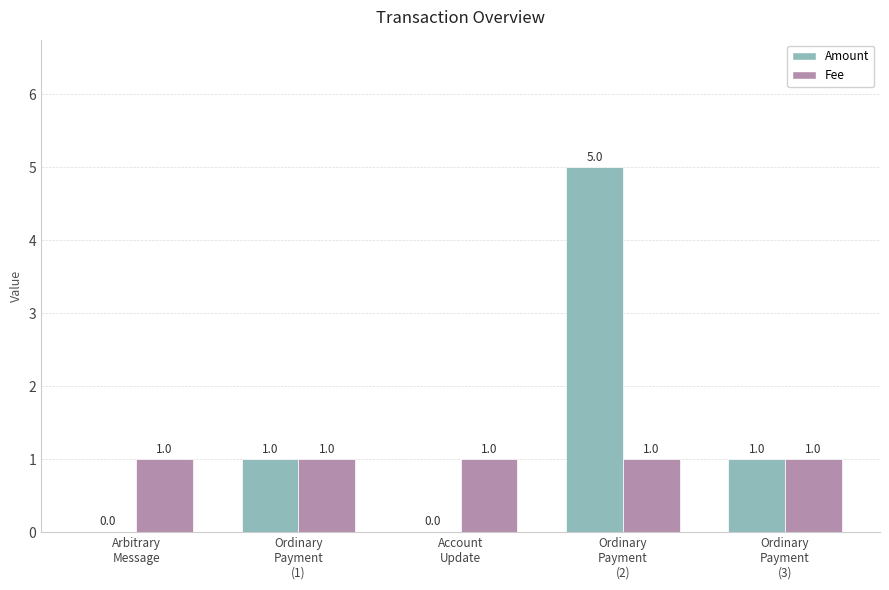

Is it true that Fee equals 1 at Account
Update?

True